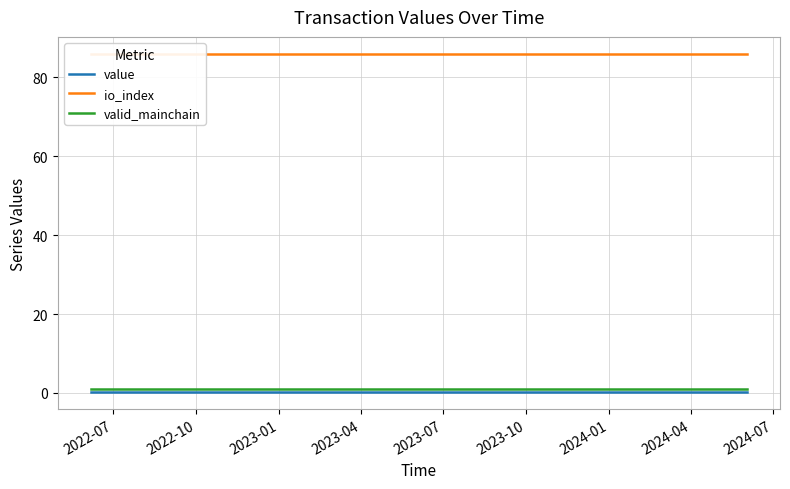

Which series has the widest spread of values?

value